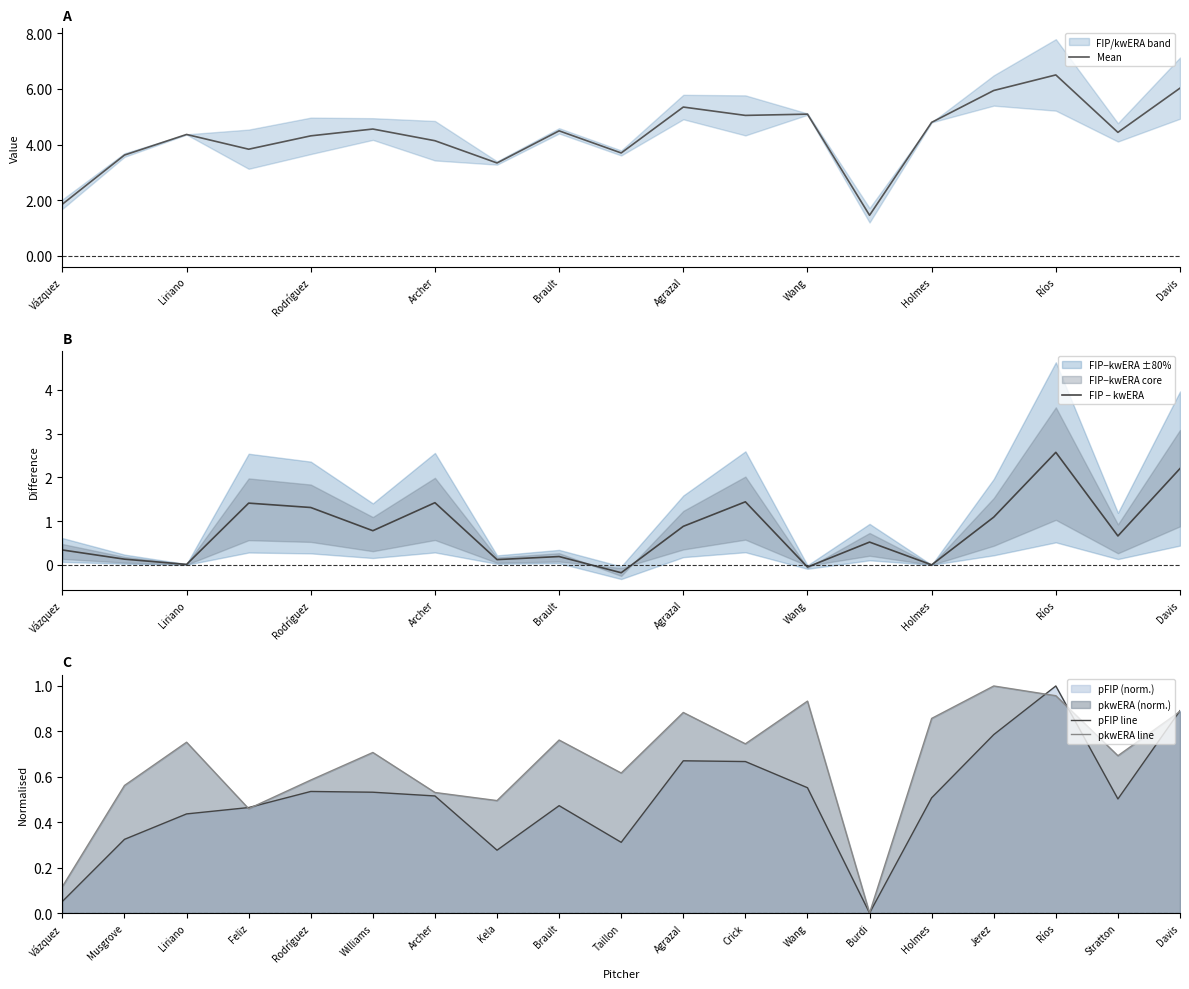

Which category has the highest value in the pFIP line series?

Ríos